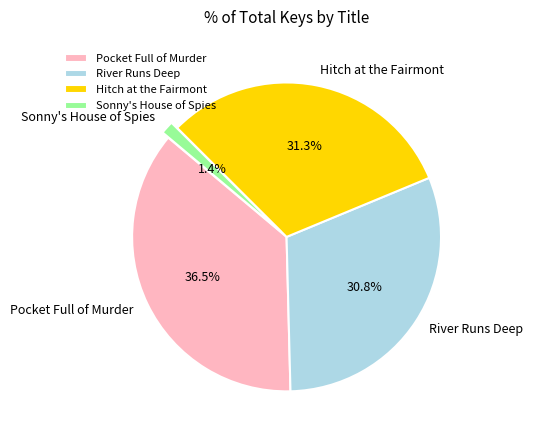

What portion of the pie excludes Sonny's House of Spies?

98.6%